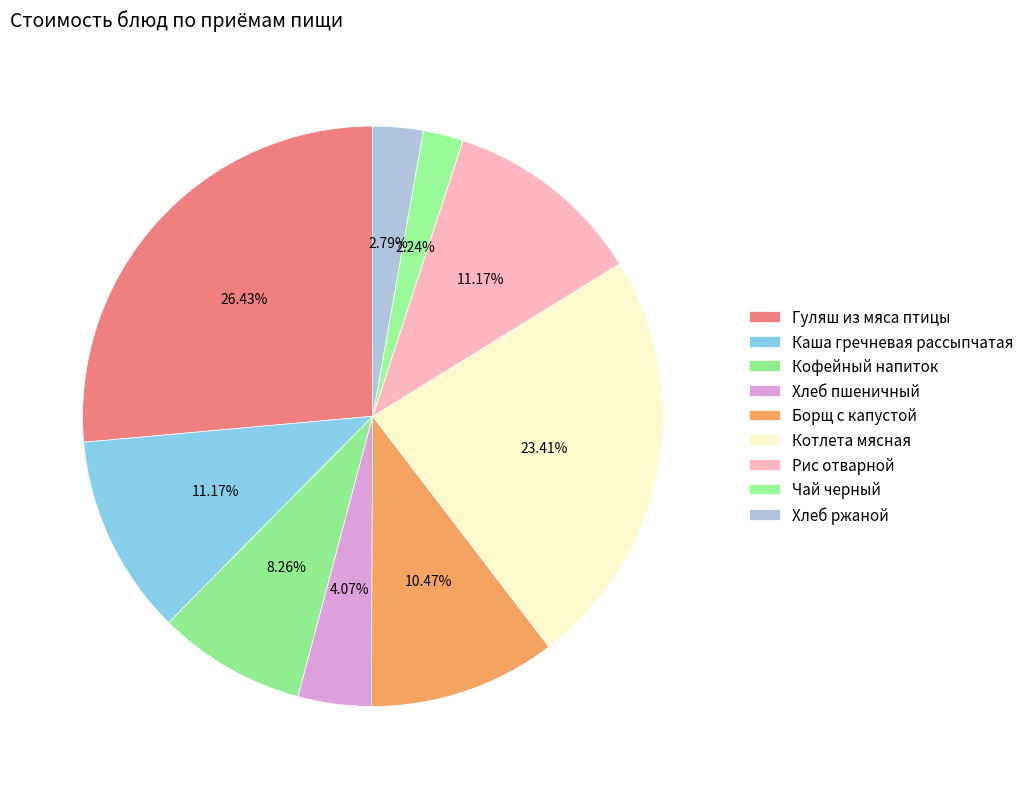

To the nearest percent, what portion does Рис отварной represent?

11%